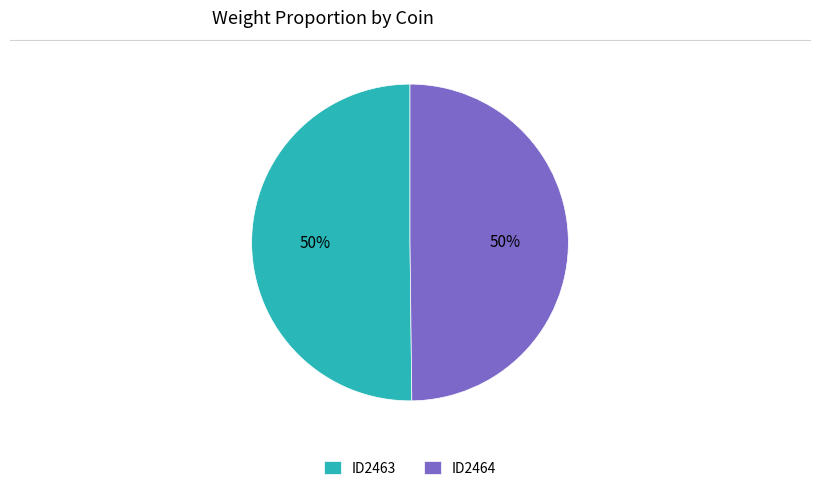

To the nearest percent, what percentage of the pie is ID2464?

50%